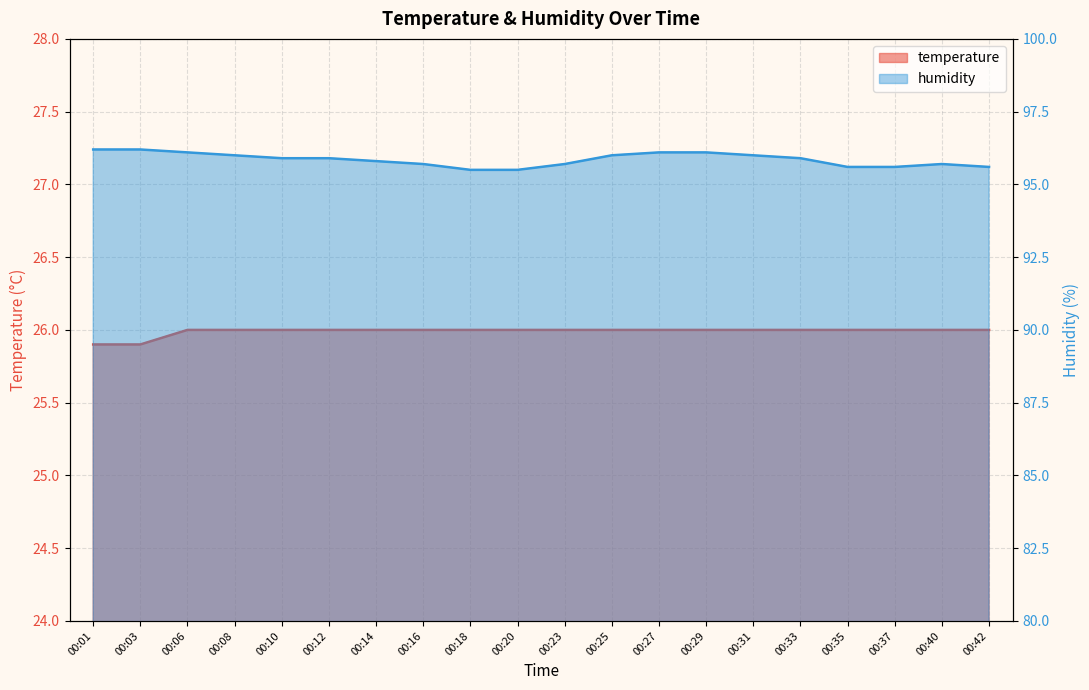

What is the total value across all series at 00:37?

121.6